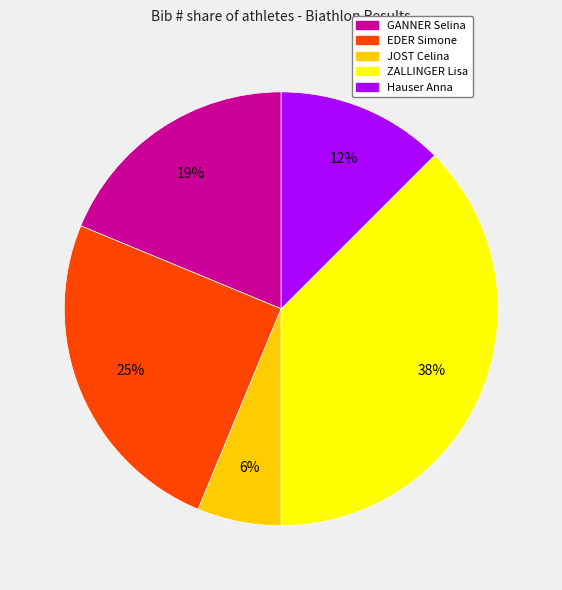

Is it true that EDER Simone is 14% of the pie?

False